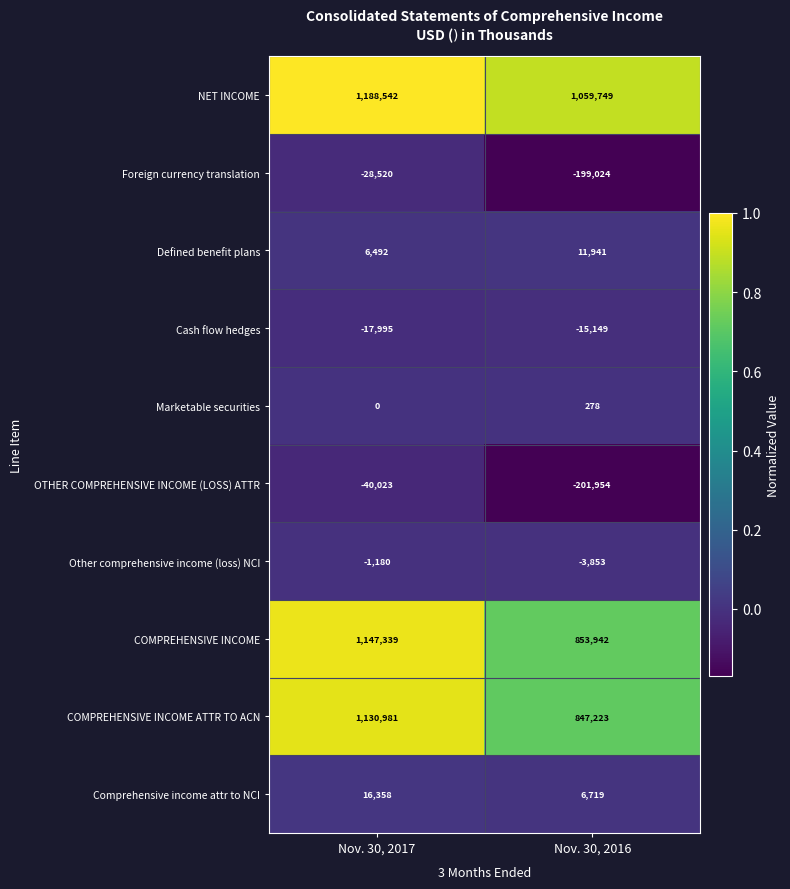

What is the maximum value shown in the chart?

1188542